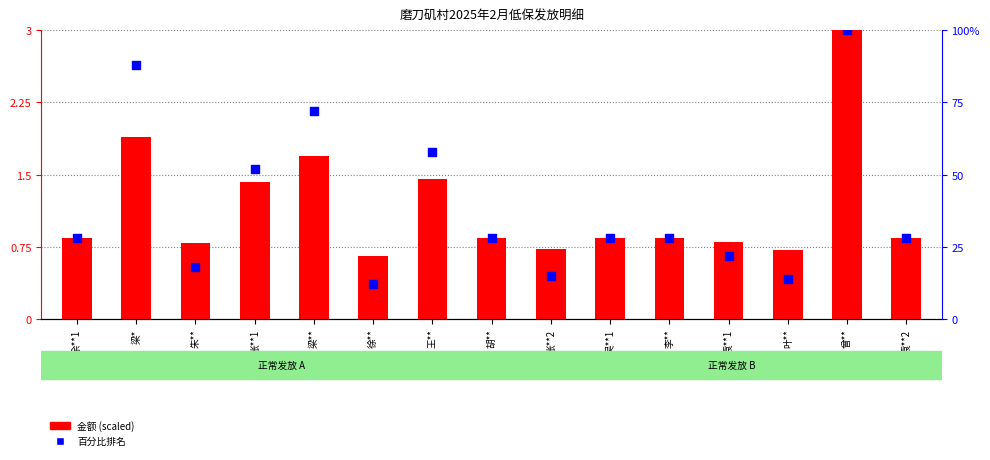

Which series reaches the maximum Y coordinate?

百分比排名